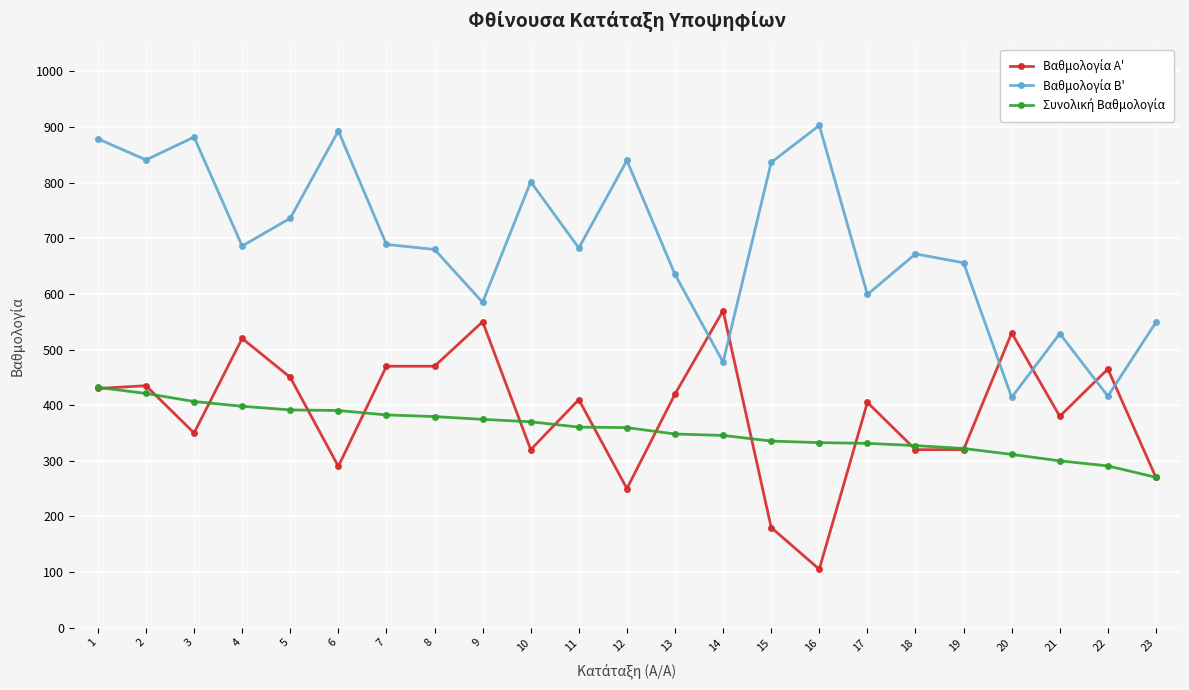

What is the maximum value shown in the chart?

903.0